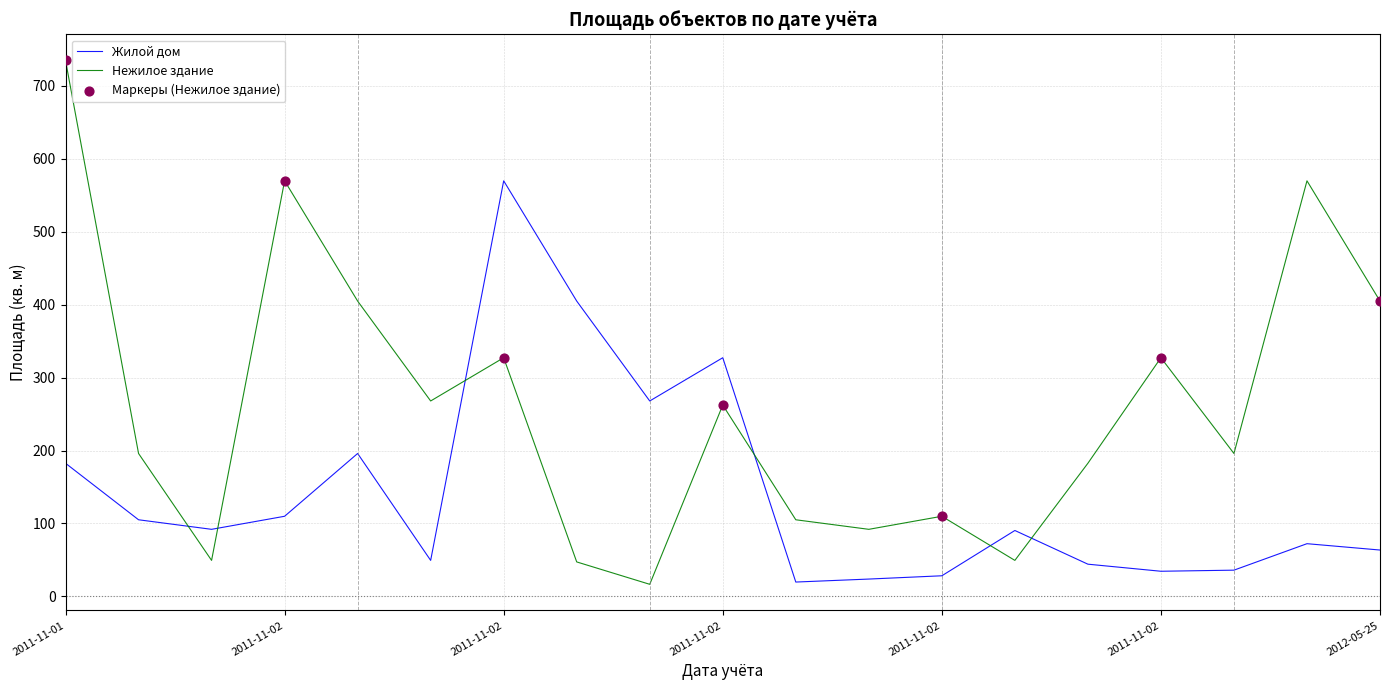

Which series has the largest range (max minus min)?

Нежилое здание